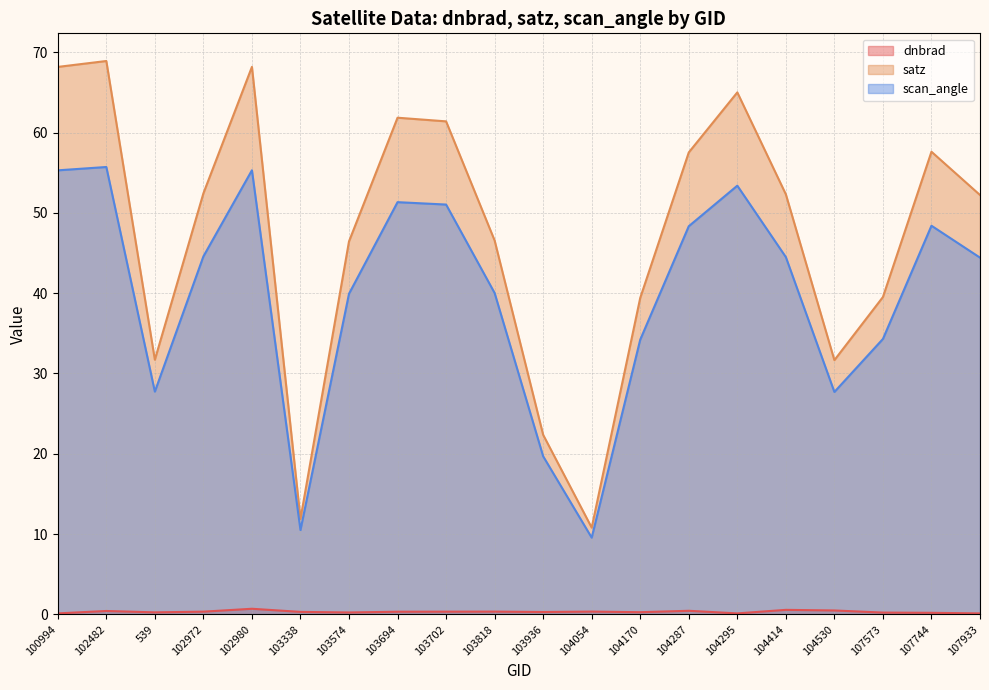

Reading left to right, transcribe all the data shown in this chart.

dnbrad: 100994=0.1	102482=0.4	539=0.3	102972=0.3	102980=0.7	103338=0.3	103574=0.2	103694=0.3	103702=0.3	103818=0.3	103936=0.3	104054=0.3	104170=0.3	104287=0.5	104295=0.1	104414=0.6	104530=0.5	107573=0.2	107744=0.2	107933=0.1
satz: 100994=68.2	102482=68.9	539=31.7	102972=52.4	102980=68.2	103338=11.9	103574=46.4	103694=61.8	103702=61.4	103818=46.6	103936=22.4	104054=10.8	104170=39.4	104287=57.5	104295=65.0	104414=52.3	104530=31.7	107573=39.5	107744=57.6	107933=52.2
scan_angle: 100994=55.3	102482=55.7	539=27.7	102972=44.6	102980=55.3	103338=10.5	103574=39.9	103694=51.3	103702=51.0	103818=40.0	103936=19.7	104054=9.6	104170=34.2	104287=48.3	104295=53.4	104414=44.5	104530=27.7	107573=34.3	107744=48.4	107933=44.4